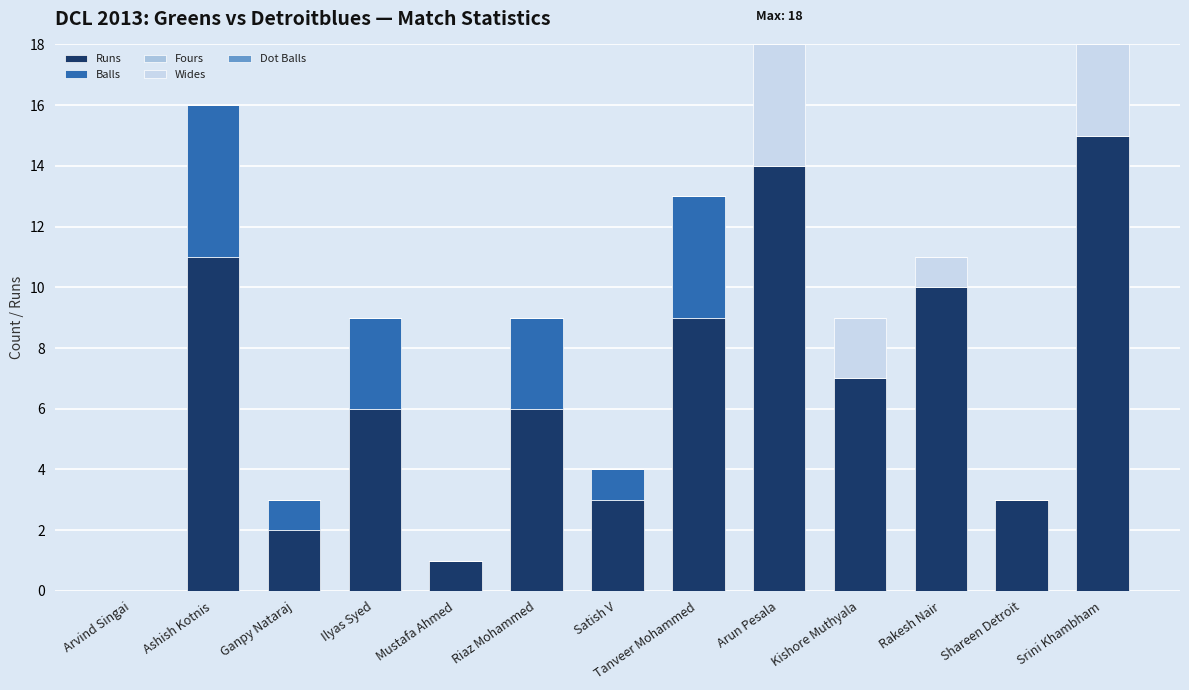

What is the total value across all series at Ilyas Syed?

9